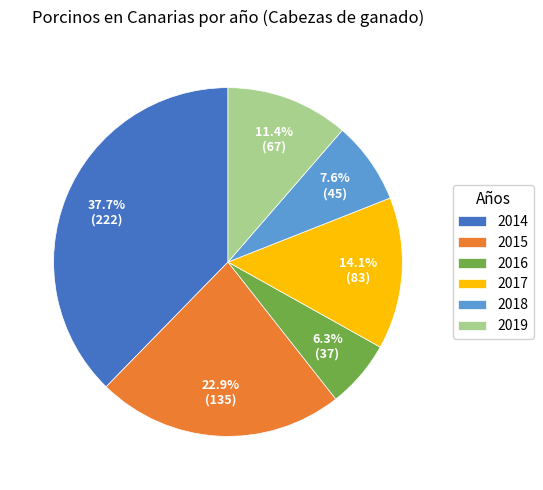

Approximately how many times larger is the value at 2019 compared to 2015?

0.5